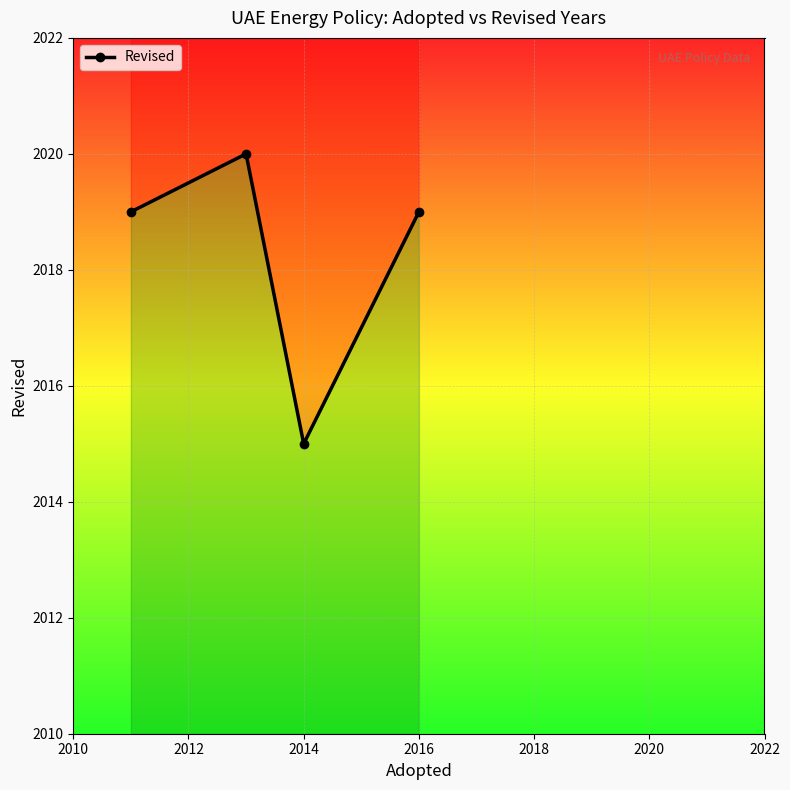

What is the sum of the values at 2014 and 2012?

4035